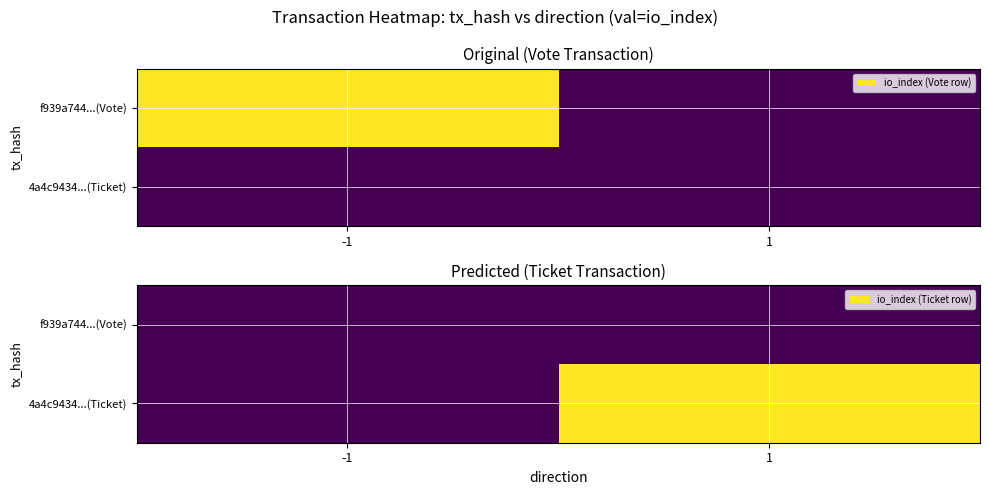

How many values in the 4a4c9434...(Ticket) series are below 1?

1